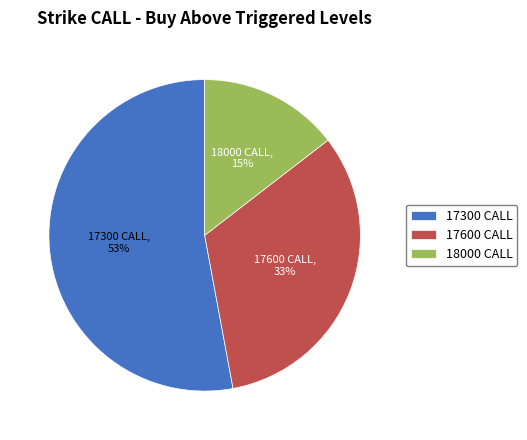

Which category has the biggest portion of the pie?

17300 CALL